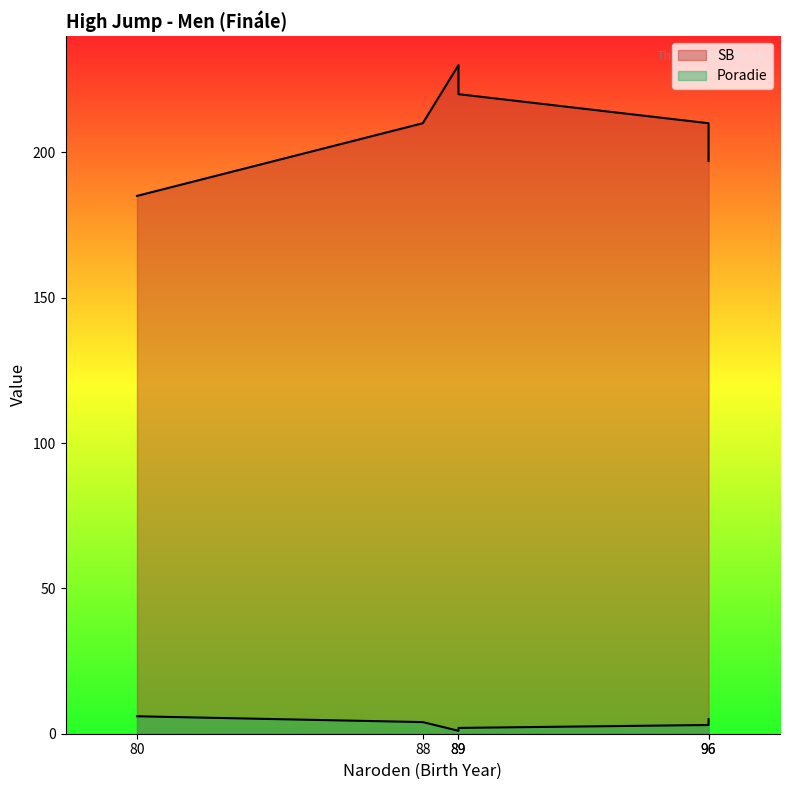

The value of Poradie at 89 is 1. True or false?

False